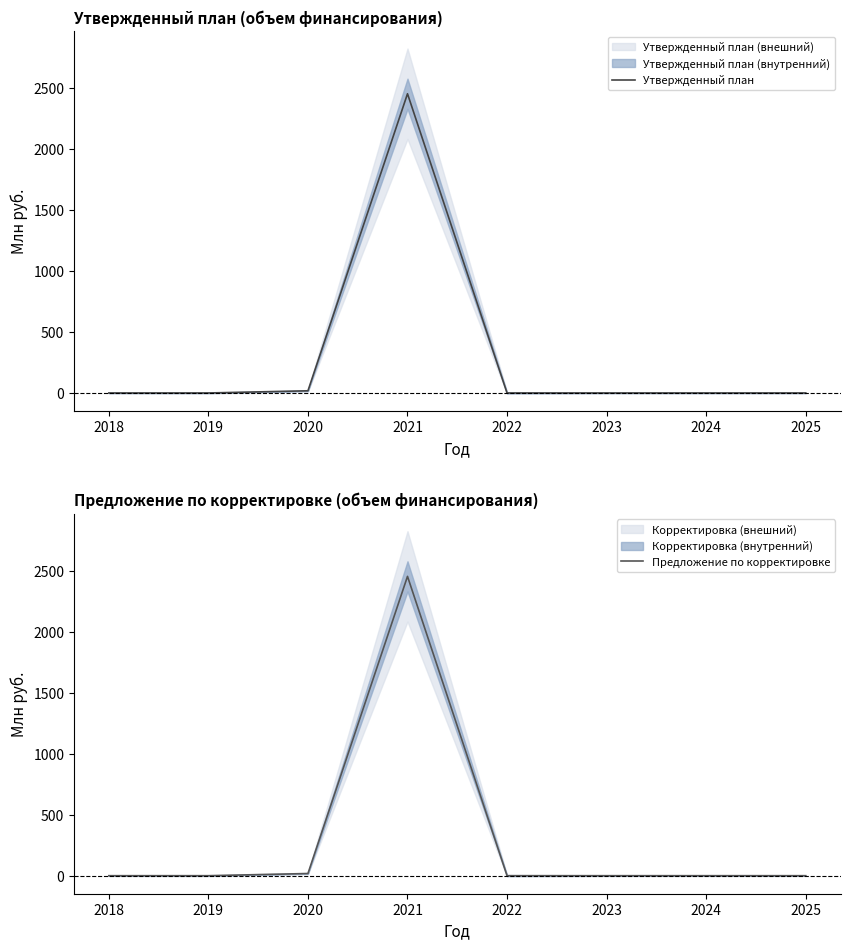

At 2023, list the series in order from smallest to largest.

Утвержденный план, Предложение по корректировке